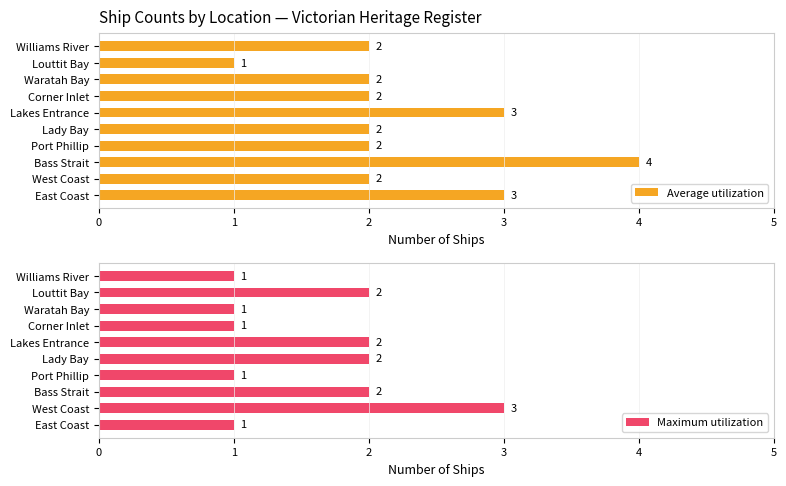

Reading left to right, extract all data points from this chart.

Average utilization: 3	2	4	2	2	3	2	2	1	2
Maximum utilization: 1	3	2	1	2	2	1	1	2	1